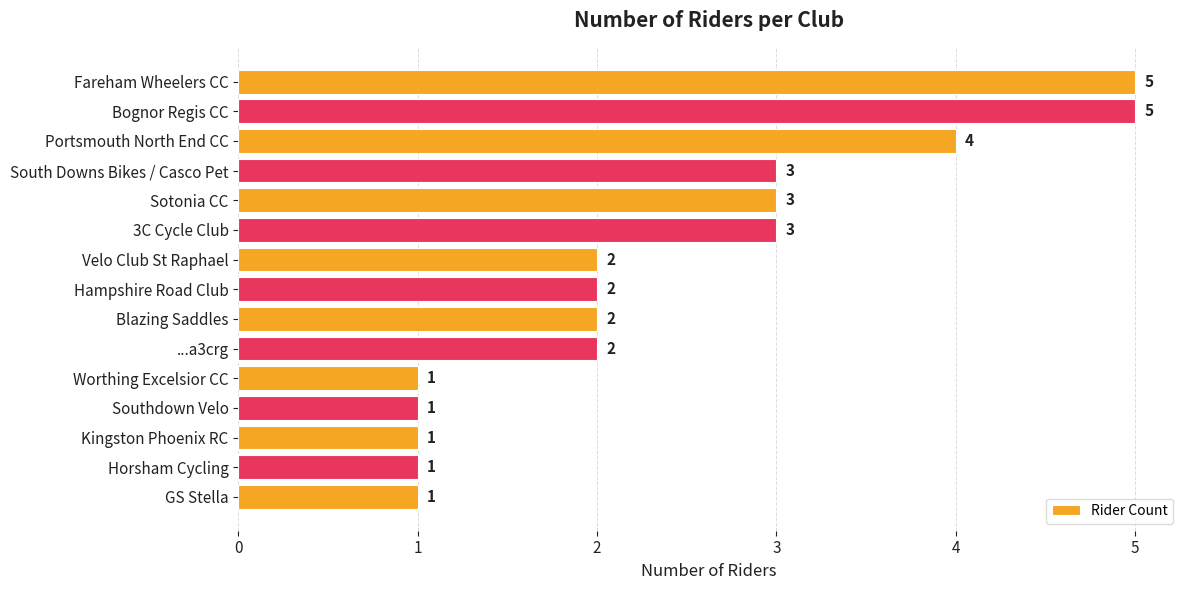

What is the smallest value displayed?

1